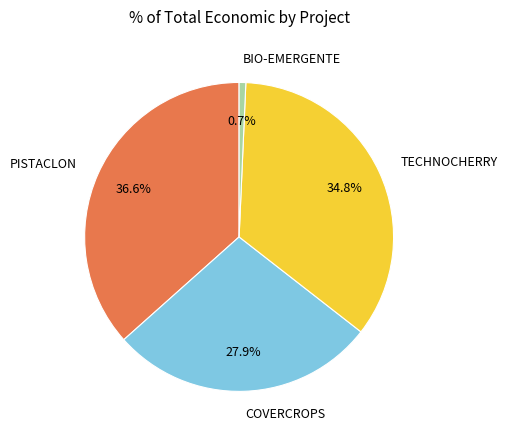

To the nearest percent, what is the combined percentage of TECHNOCHERRY and COVERCROPS?

63%